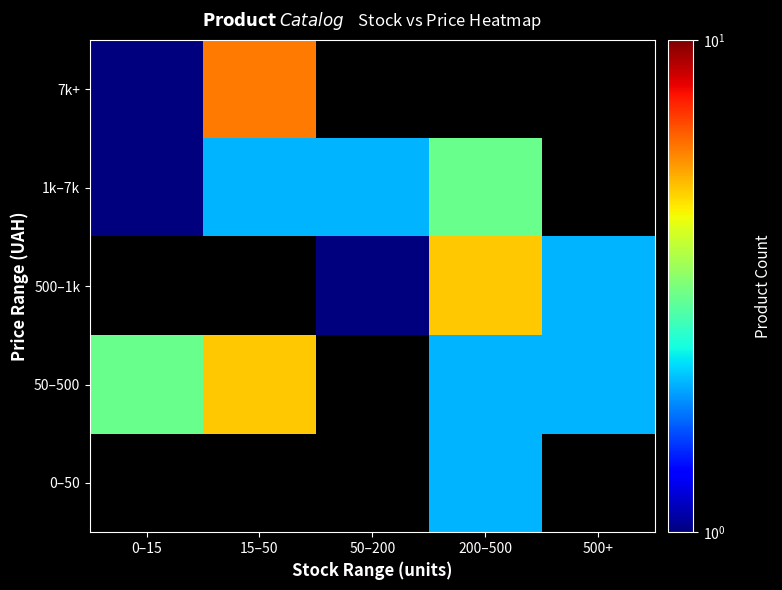

How many values in the 1k–7k series exceed 2?

1